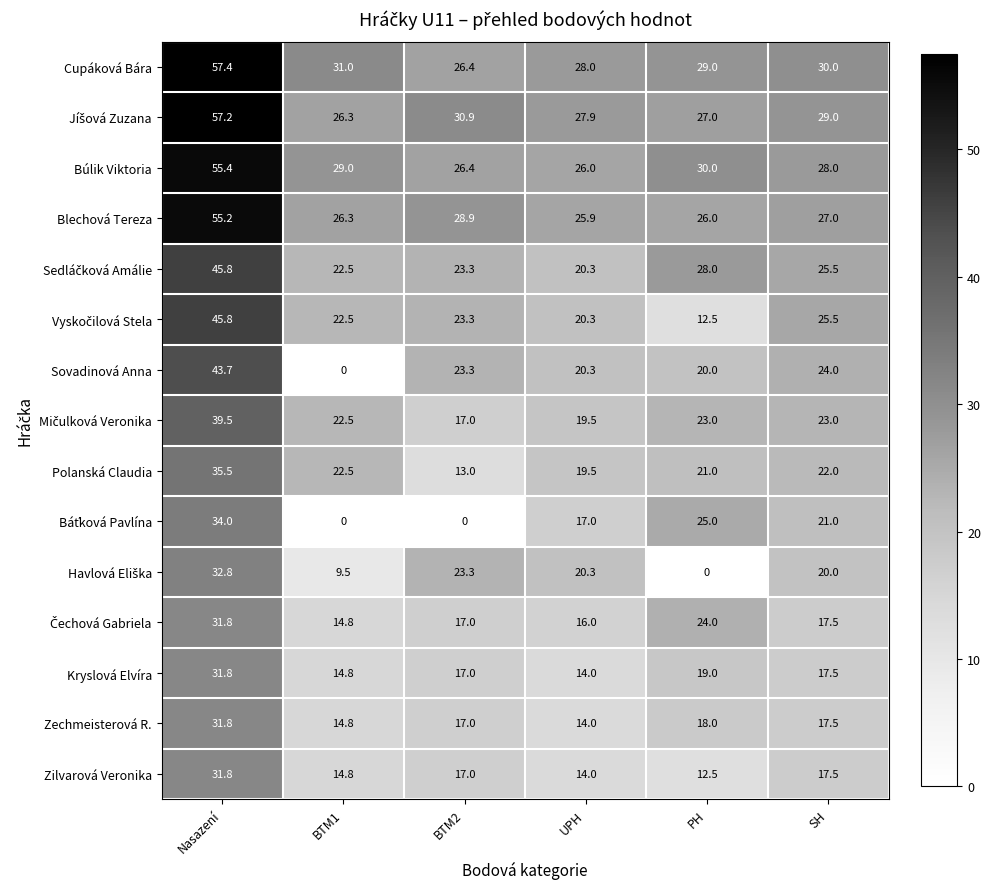

The value of Zechmeisterová R. at BTM1 is 25.5. True or false?

False